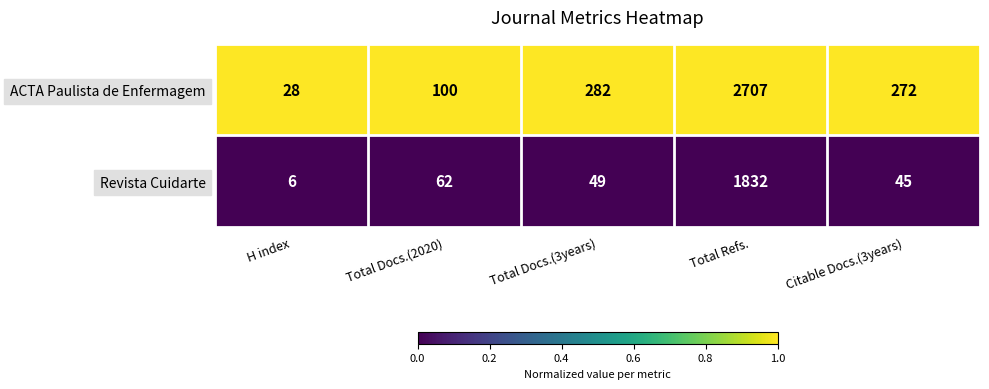

What is the maximum value shown in the chart?

2707